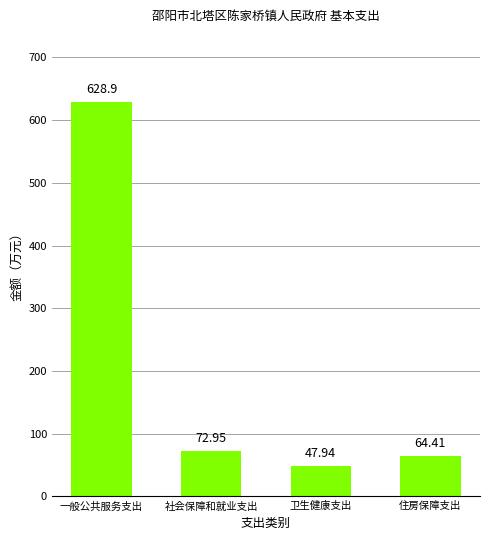

Count the number of data series in this chart.

1